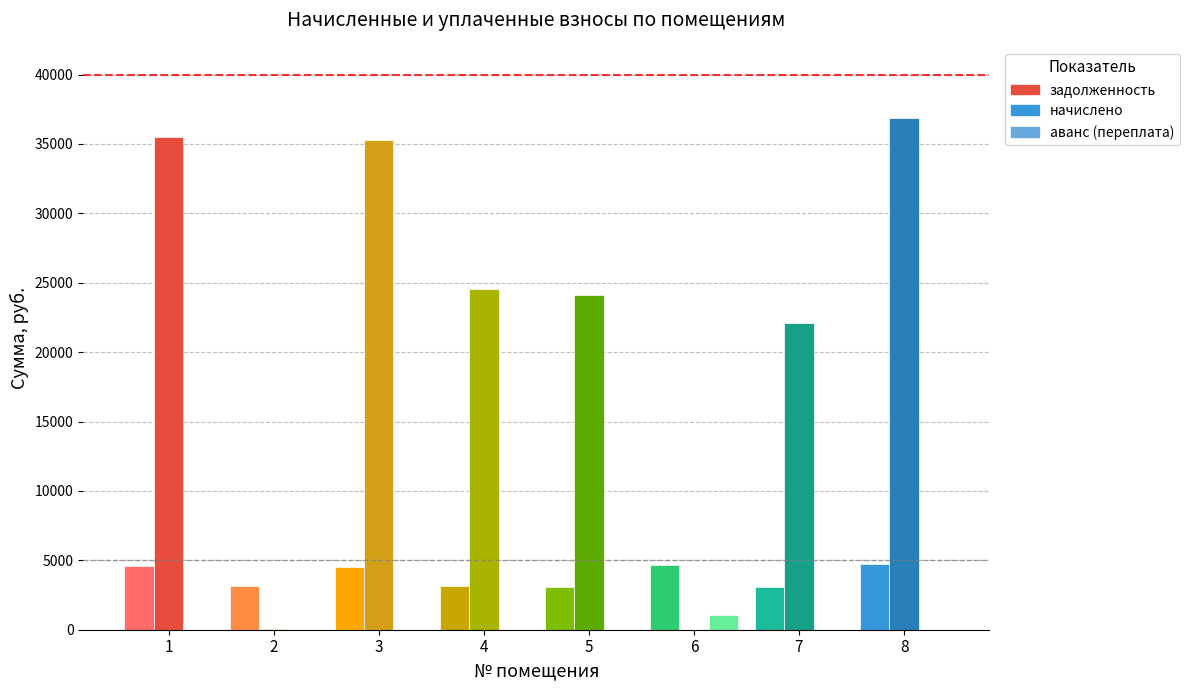

At how many categories does at least one series exceed 20713?

6